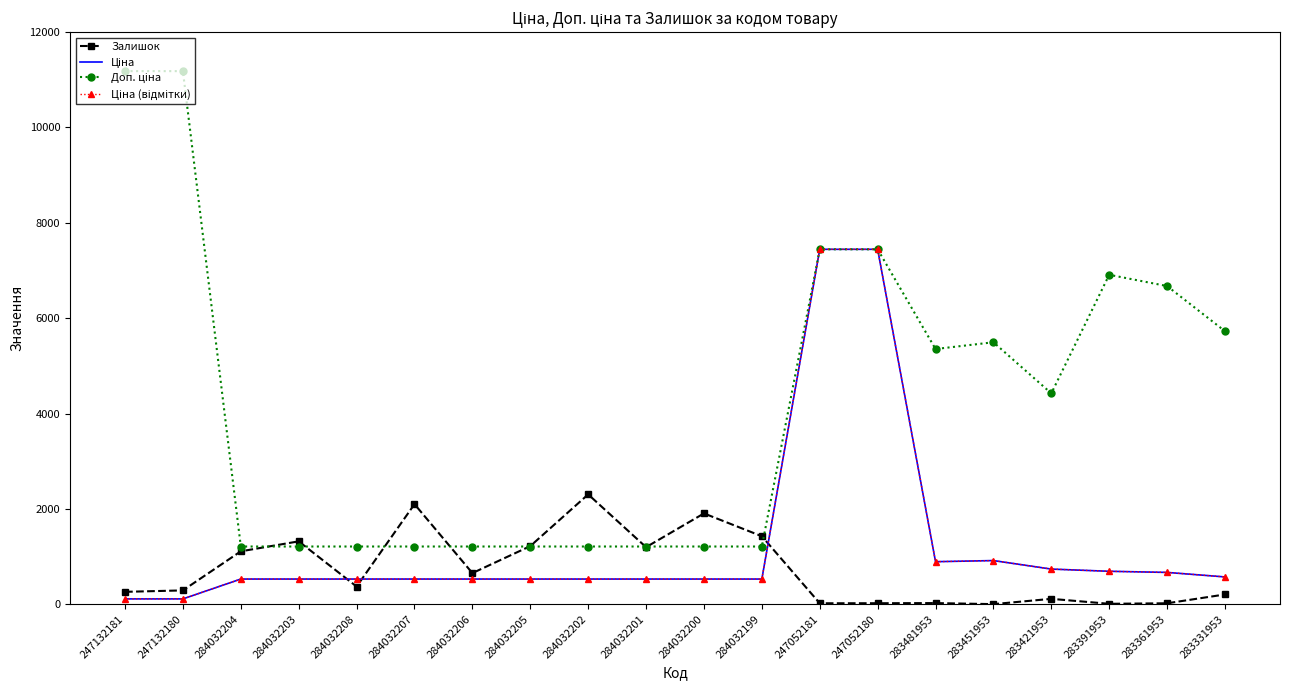

Reading right to left, transcribe all the data shown in this chart.

Залишок: 283331953=205.0	283361953=20.0	283391953=9.0	283421953=113.0	283451953=2.0	283481953=24.0	247052180=21.0	247052181=20.0	284032199=1426.0	284032200=1905.0	284032201=1197.0	284032202=2304.0	284032205=1219.0	284032206=653.0	284032207=2099.0	284032208=371.0	284032203=1319.0	284032204=1110.0	247132180=290.0	247132181=260.0
Ціна: 283331953=572.7	283361953=667.4	283391953=691.0	283421953=737.2	283451953=915.8	283481953=892.2	247052180=7444.6	247052181=7444.6	284032199=528.2	284032200=528.2	284032201=528.2	284032202=528.2	284032205=528.2	284032206=528.2	284032207=528.2	284032208=528.2	284032203=528.2	284032204=528.2	247132180=111.8	247132181=111.8
Доп. ціна: 283331953=5727.0	283361953=6673.6	283391953=6910.3	283421953=4423.0	283451953=5495.0	283481953=5353.1	247052180=7444.6	247052181=7444.6	284032199=1210.7	284032200=1210.7	284032201=1210.7	284032202=1210.7	284032205=1210.7	284032206=1210.7	284032207=1210.7	284032208=1210.7	284032203=1210.7	284032204=1210.7	247132180=11182.0	247132181=11182.0
Ціна (відмітки): 283331953=572.7	283361953=667.4	283391953=691.0	283421953=737.2	283451953=915.8	283481953=892.2	247052180=7444.6	247052181=7444.6	284032199=528.2	284032200=528.2	284032201=528.2	284032202=528.2	284032205=528.2	284032206=528.2	284032207=528.2	284032208=528.2	284032203=528.2	284032204=528.2	247132180=111.8	247132181=111.8